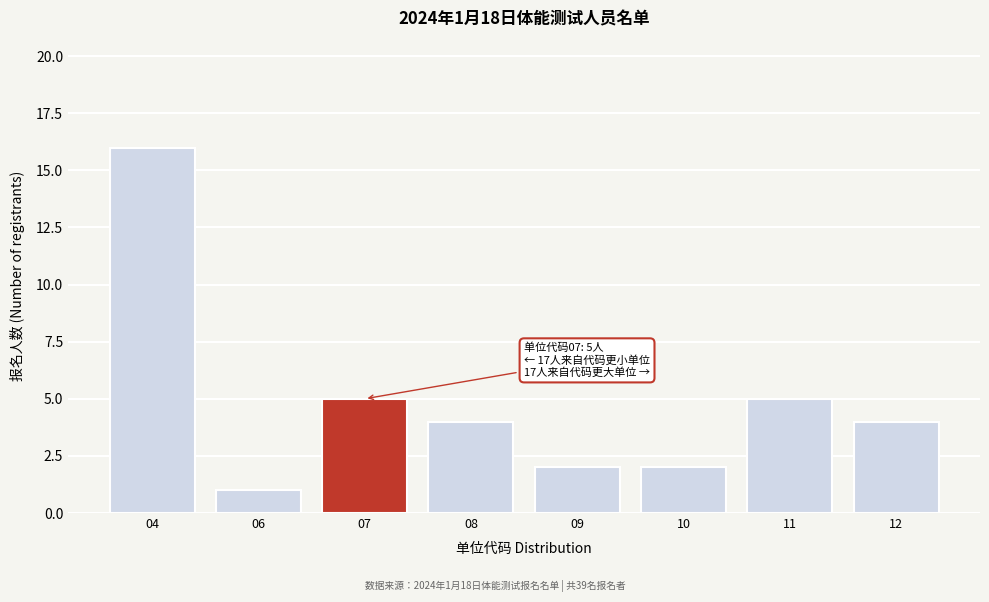

Reading left to right, transcribe all the data shown in this chart.

16	1	5	4	2	2	5	4